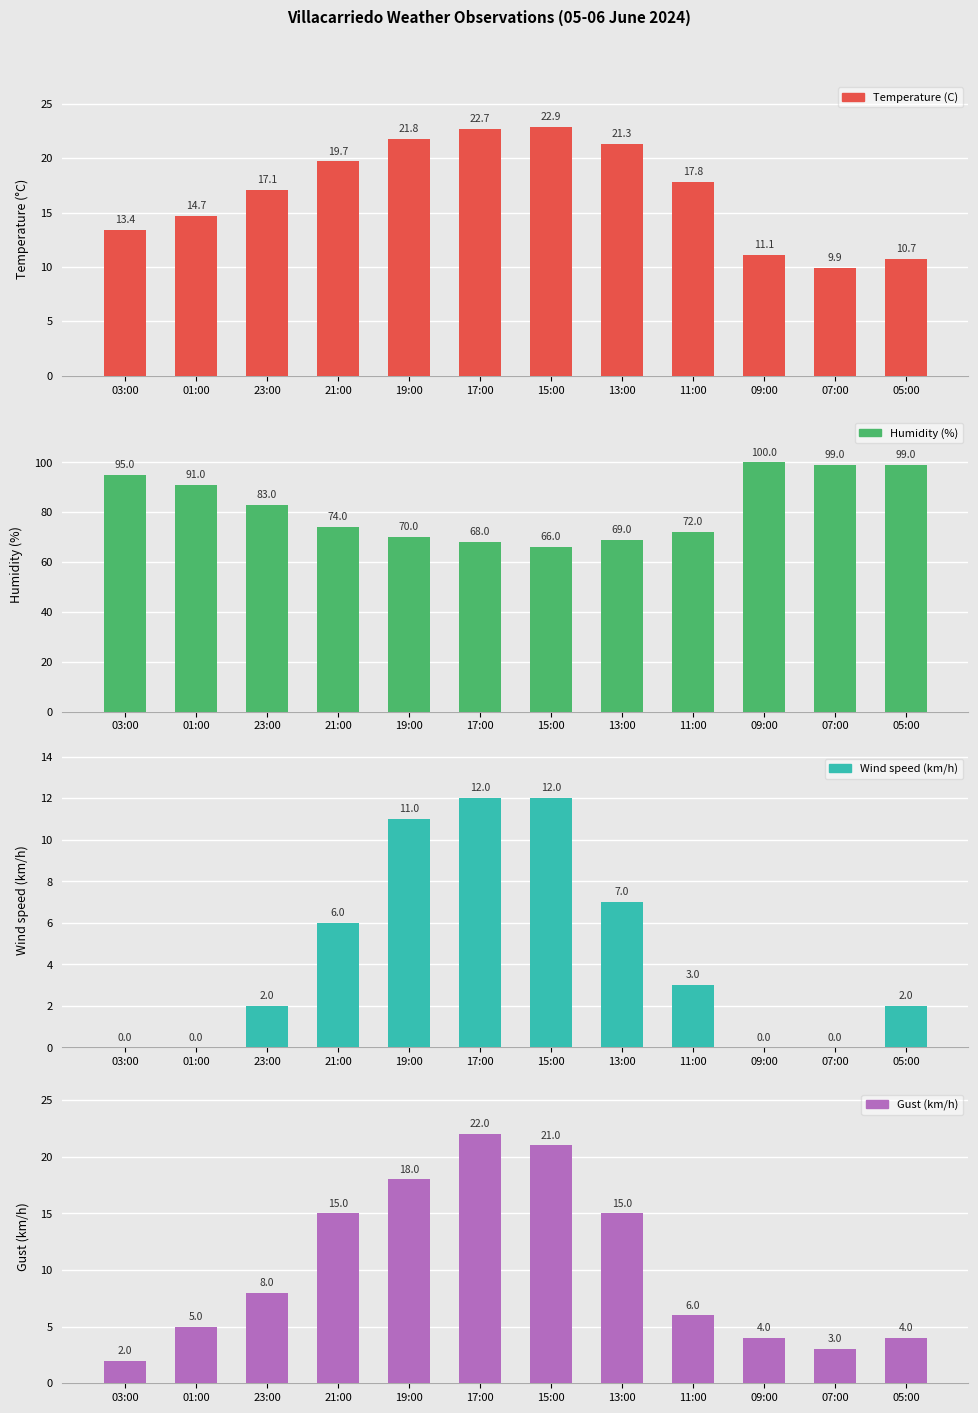

At which label does Temperature (C) first exceed 17?

23:00